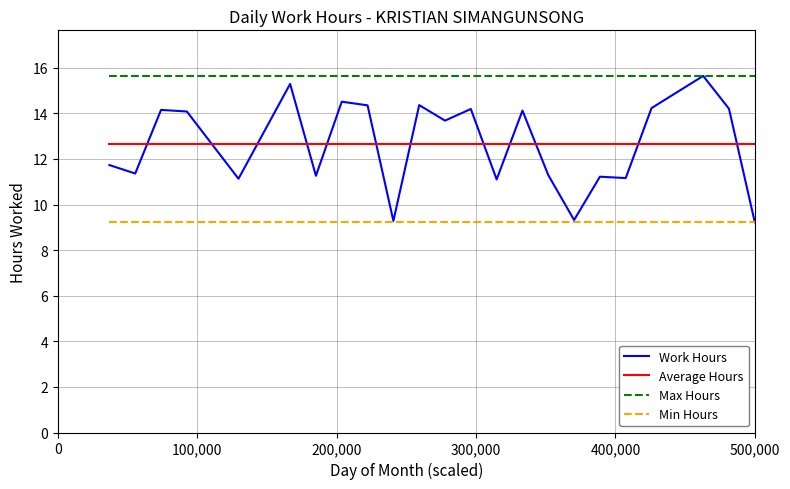

Which series has the largest range (max minus min)?

Work Hours